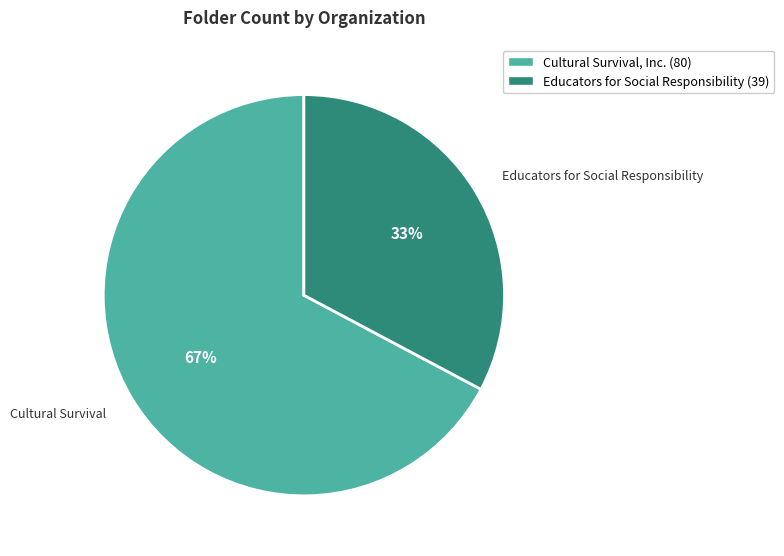

True or false: Cultural Survival, Inc. accounts for 62% of the total.

False